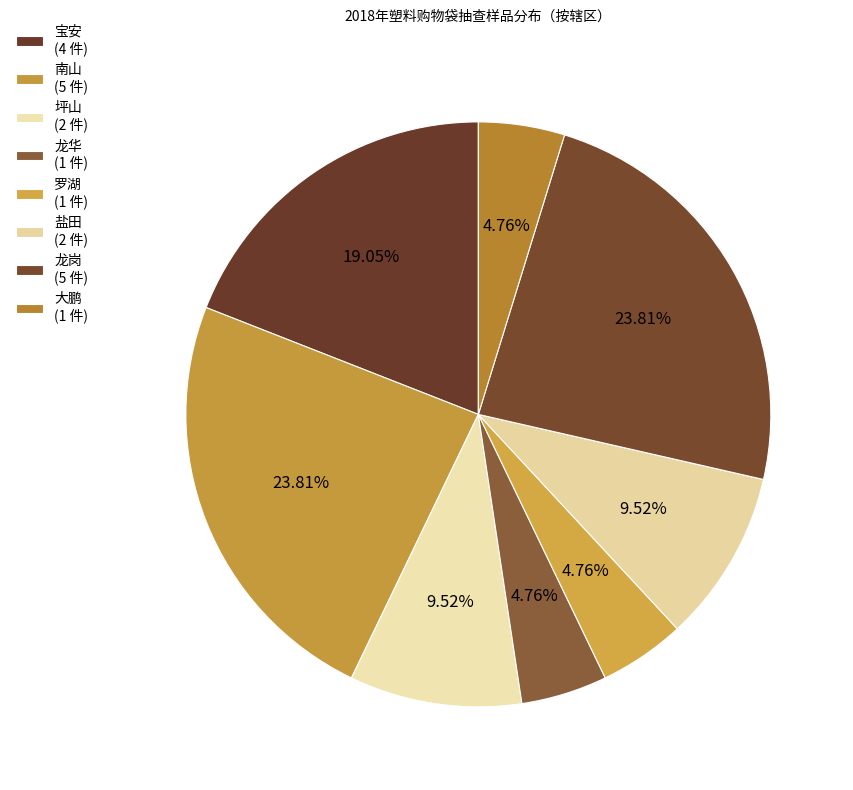

How many segments does this pie chart have?

8